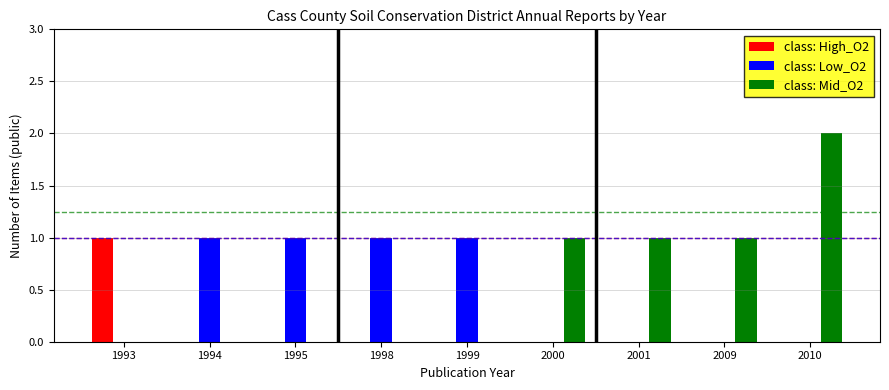

At which category is the sum across all series the highest?

2010